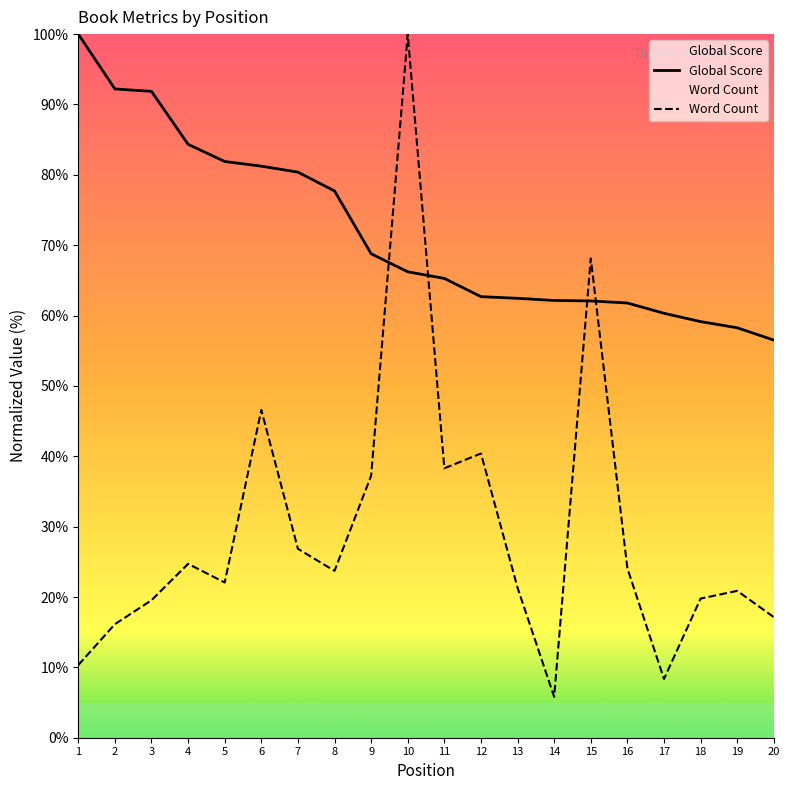

Reading left to right, what are all the values shown in this chart?

Global Score: 100.0	92.2	91.9	84.3	81.9	81.2	80.4	77.7	68.8	66.2	65.3	62.7	62.5	62.1	62.1	61.8	60.3	59.1	58.3	56.5
Word Count: 10.3	16.1	19.5	24.7	22.1	46.6	26.8	23.7	37.2	100.0	38.3	40.4	21.3	5.8	68.1	24.1	8.3	19.8	20.9	17.1